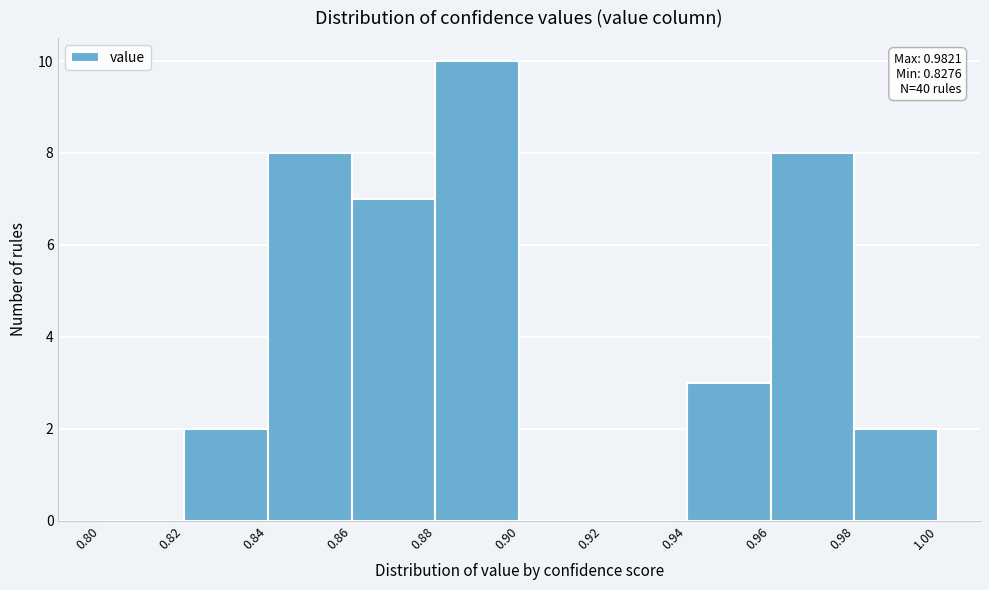

Which range on the x-axis has the tallest bar?

0.88 to 0.90